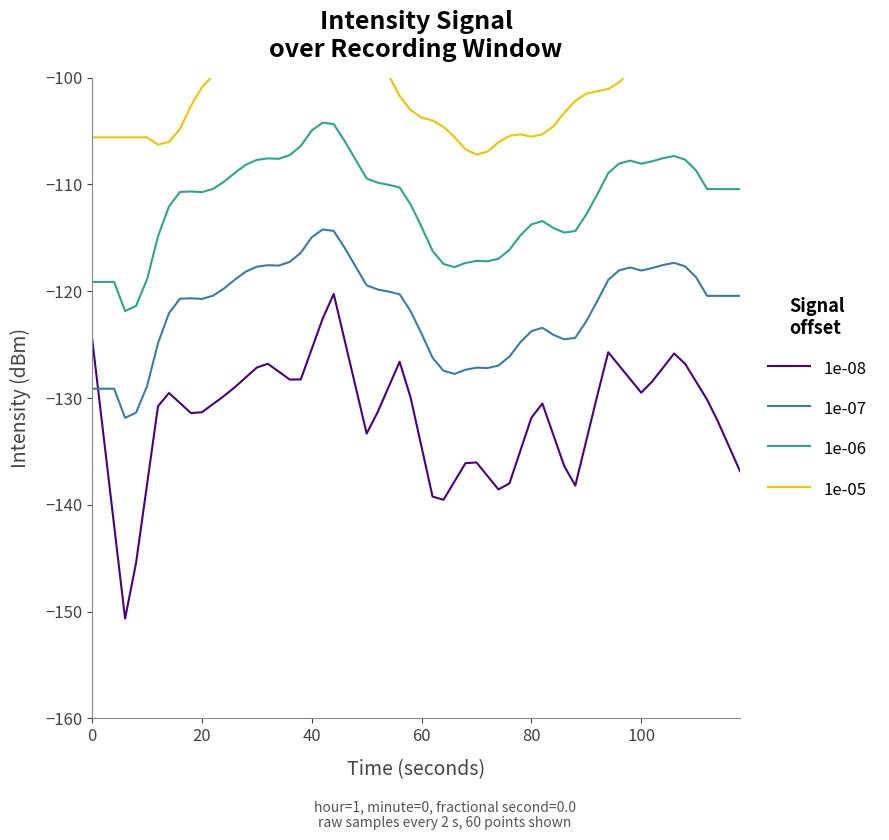

At which category does the chart reach its peak across all series?

7